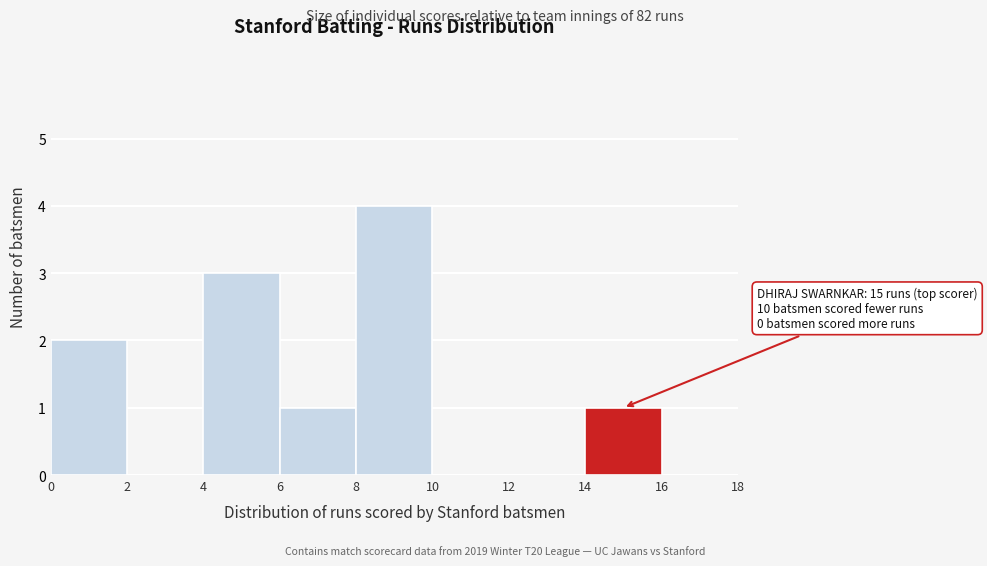

Which range on the x-axis has the tallest bar?

8 to 10